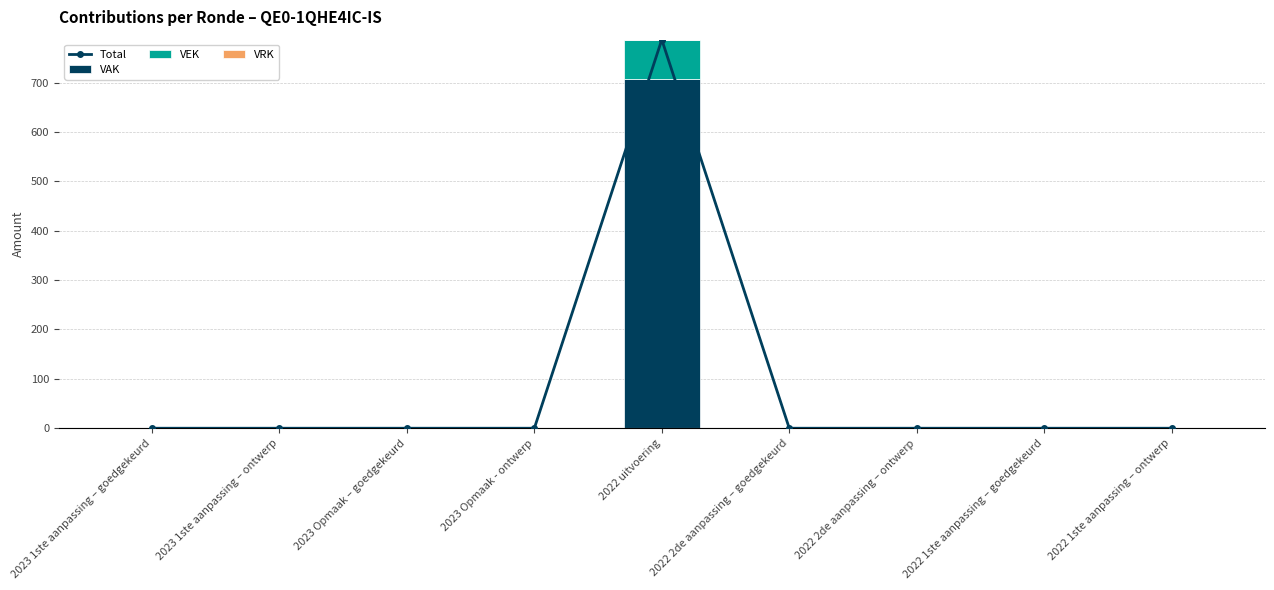

Where is VAK nearest to the value 353?

2023 1ste aanpassing – goedgekeurd